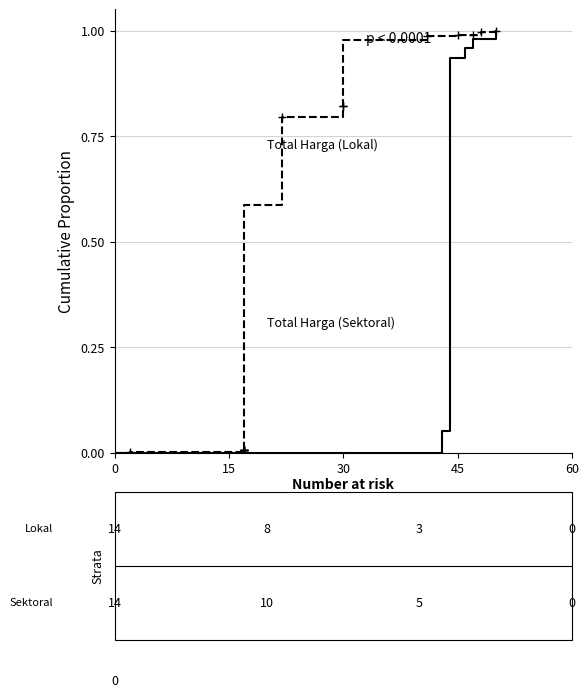

How many values in Total Harga (Sektoral) are above zero?

14